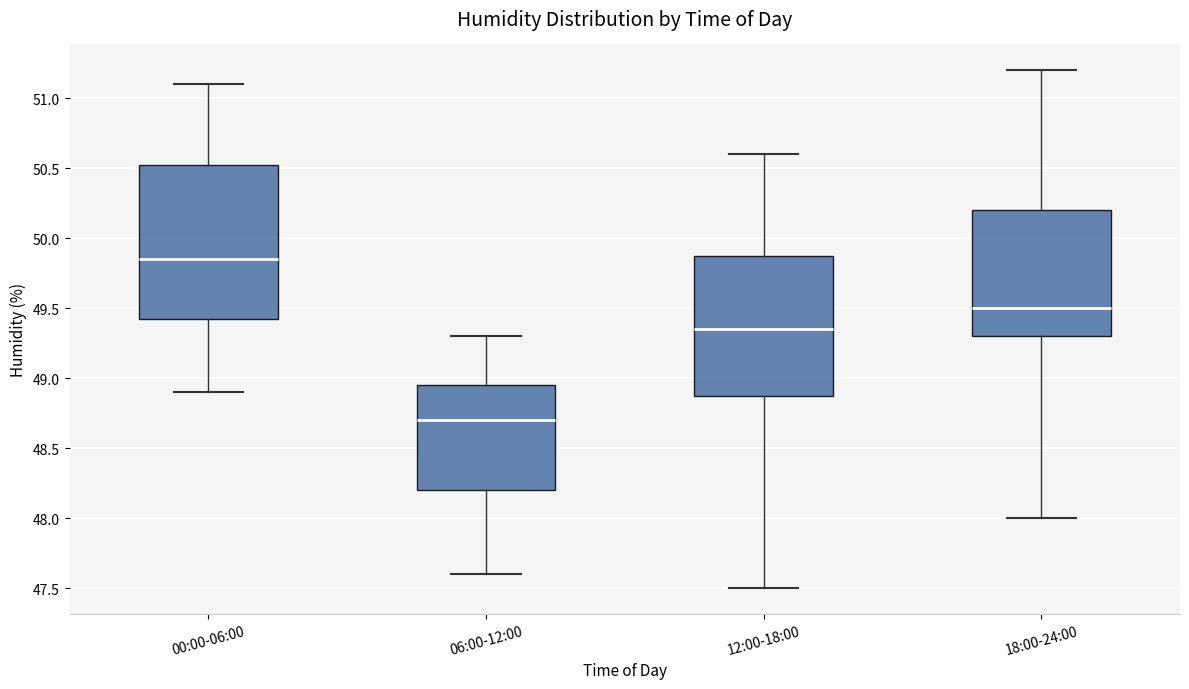

Where does the upper whisker of the box for 06:00-12:00 end on the y-axis? The values are not printed on the chart, so give them approximately, as read against the axis.

49.30